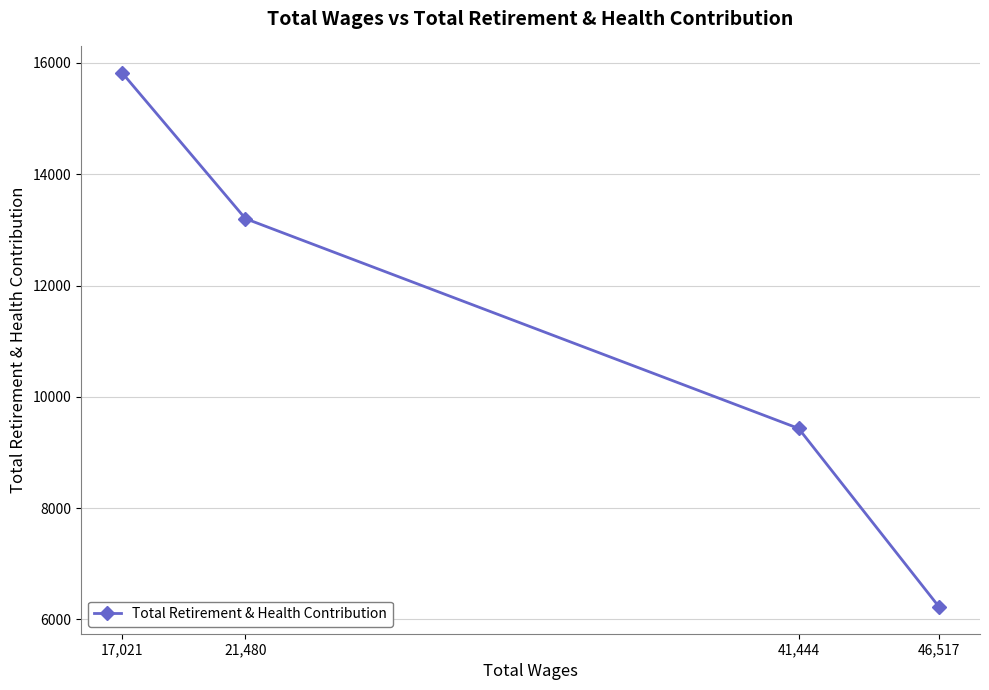

What is the maximum value shown in the chart?

15827